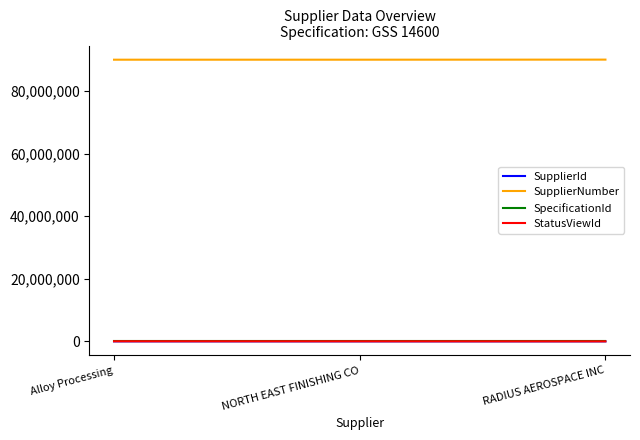

Which series has the largest total across all categories?

SupplierNumber